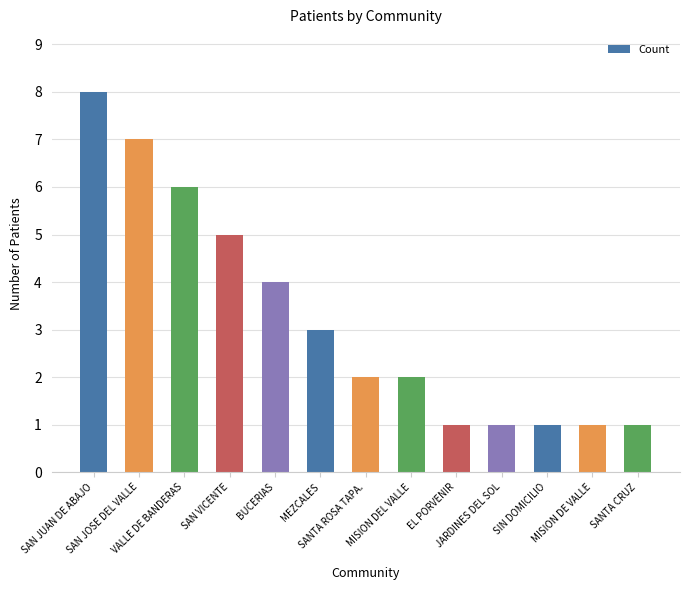

What is the label of the 4th bar from the left?

SAN VICENTE